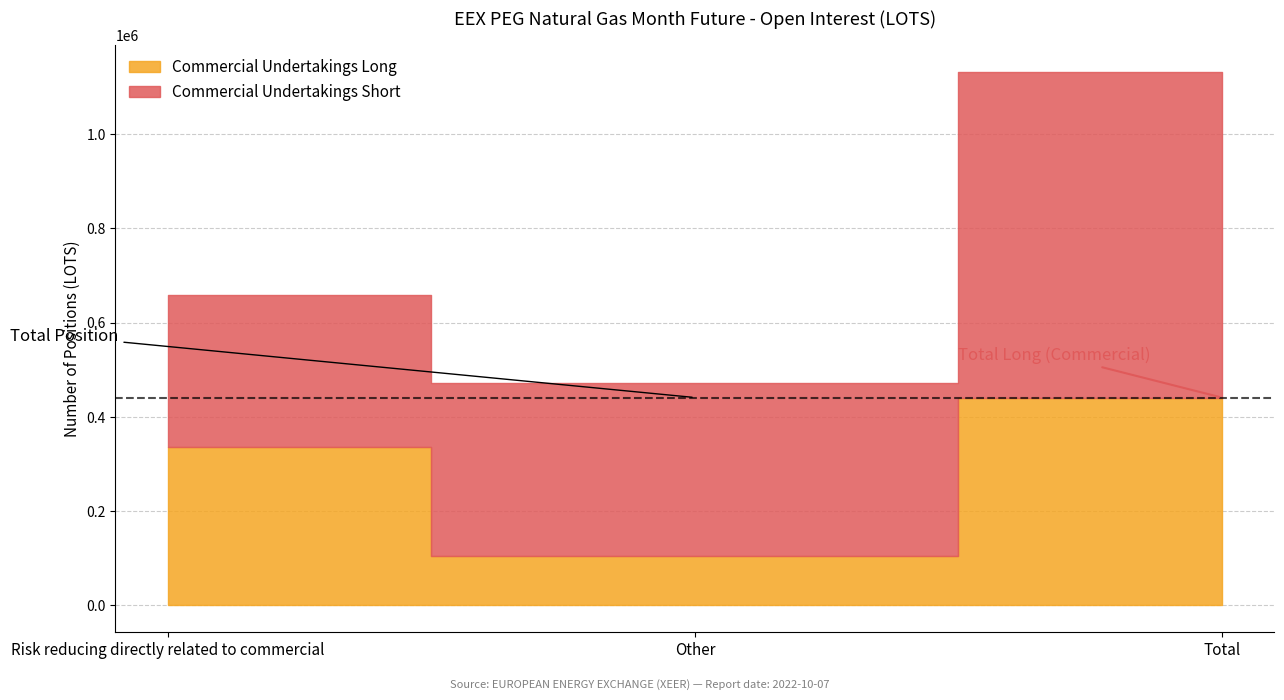

Which series has the largest total across all categories?

Commercial Undertakings Short